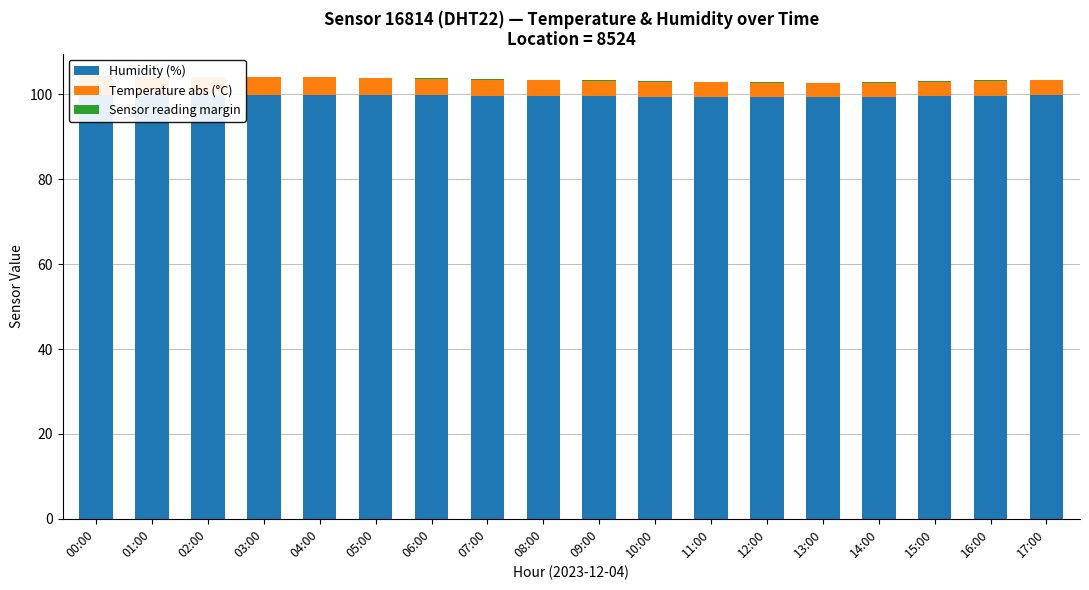

What is the difference between the highest and lowest values at 13:00?

99.3